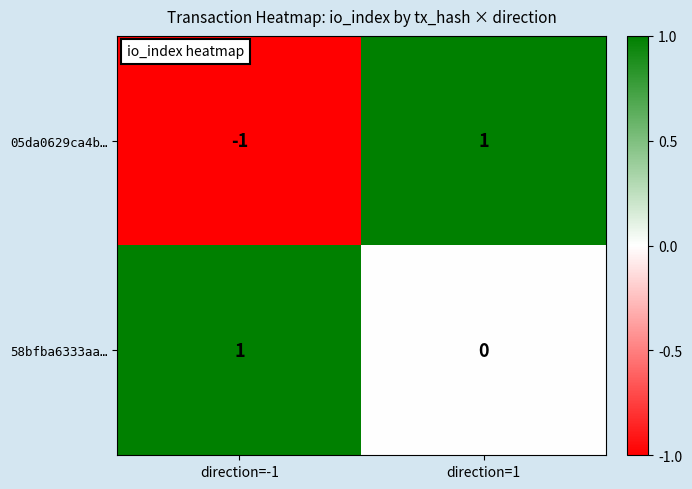

Which series has the widest spread of values?

05da0629ca4b…